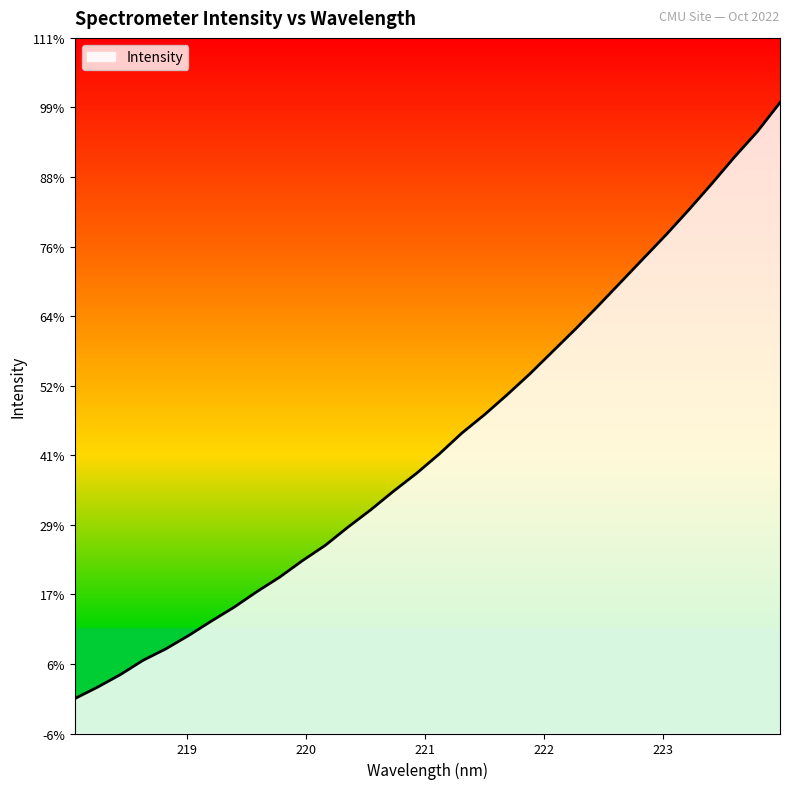

Does the chart have visible grid lines?

No